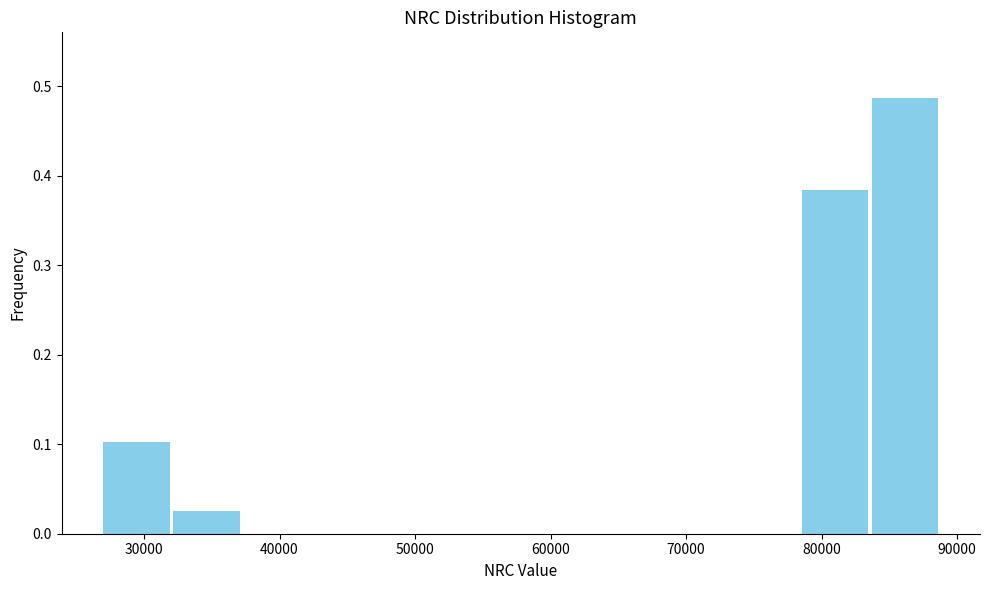

Over which range of the x-axis is the bar tallest?

84000 to 89000